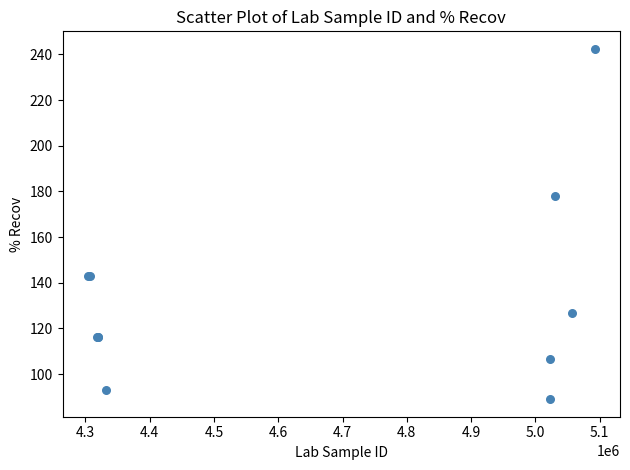

What Y value in the scatter plot is closest to 165?

177.9